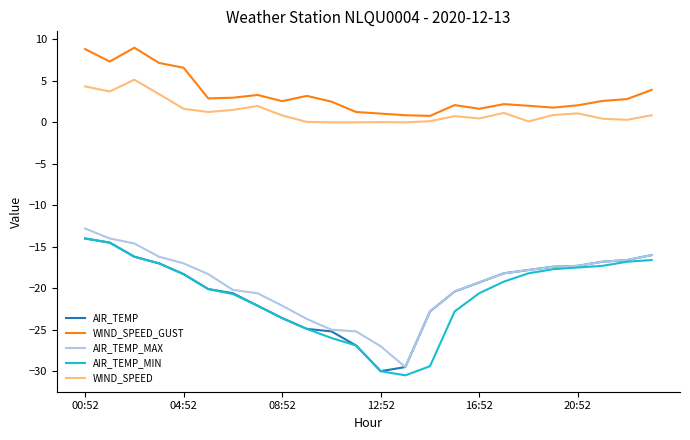

Count the number of categories in the chart.

24